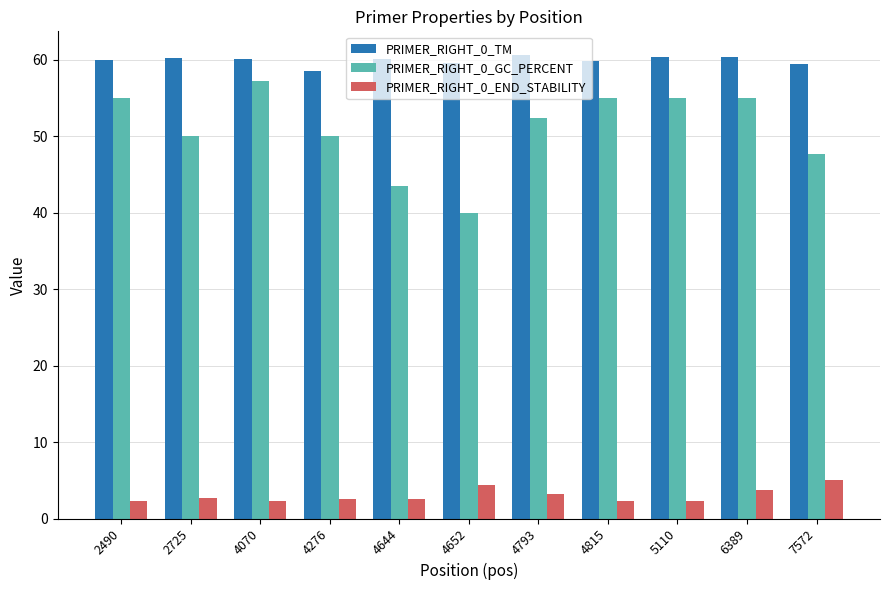

Which series has the largest total across all categories?

PRIMER_RIGHT_0_TM